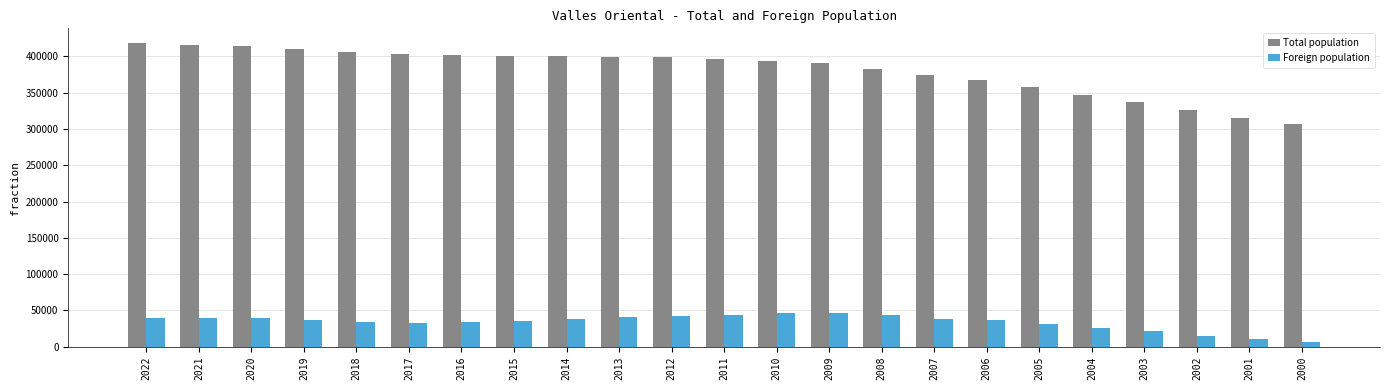

Where does the Foreign population series first go above 37043?

2022